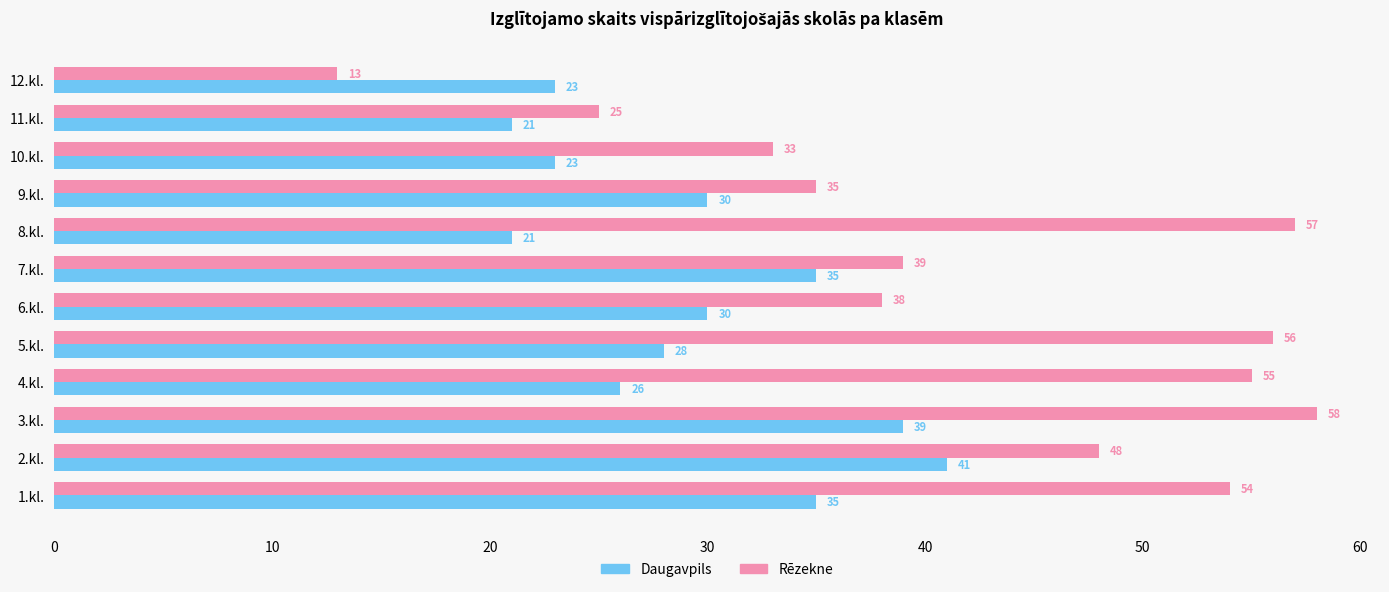

What is the difference between the highest and lowest values at 11.kl.?

4